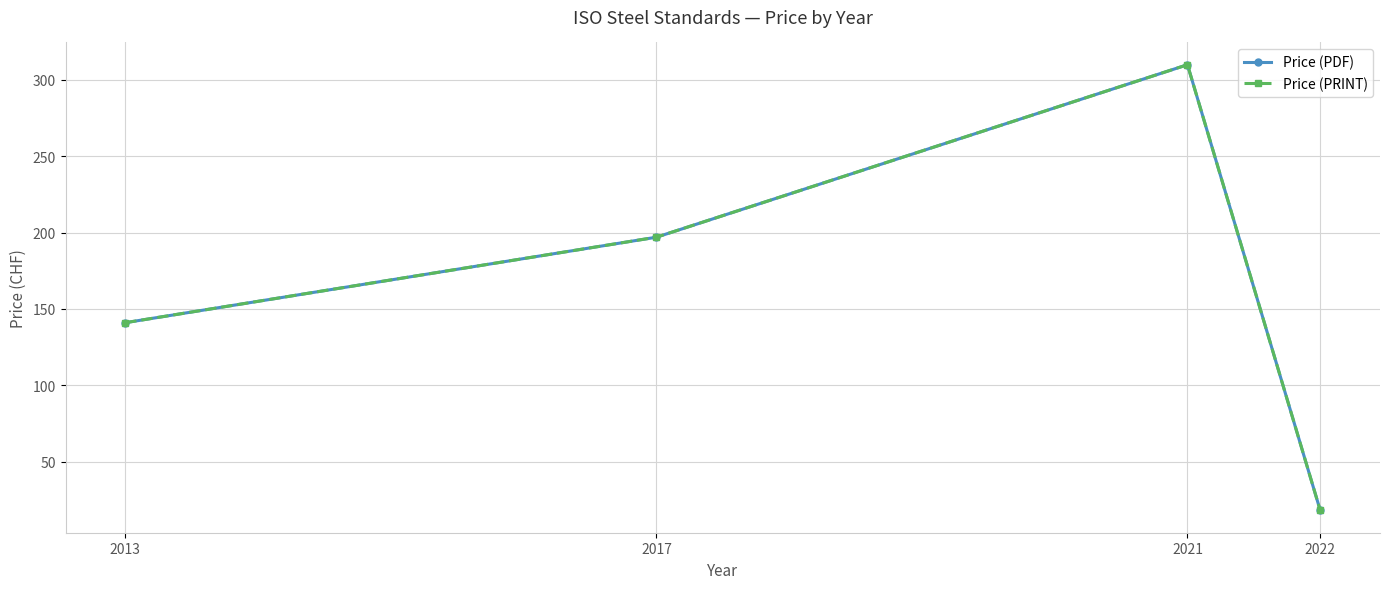

What is the maximum value for Price (PDF)?

310